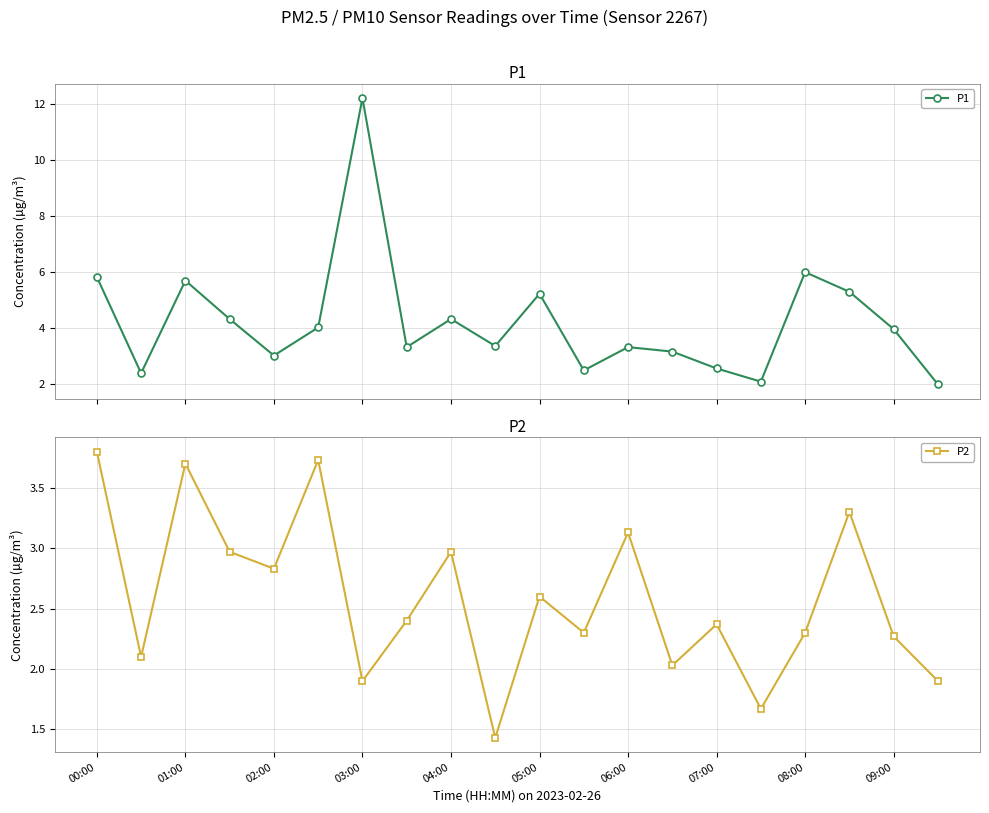

True or false: P2 has more than 0 interior local peaks.

True